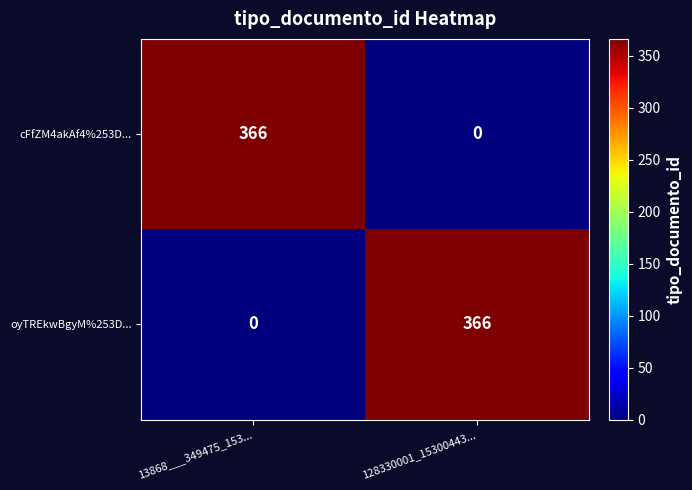

What is the difference between the highest and lowest values at 128330001_15300443...?

366